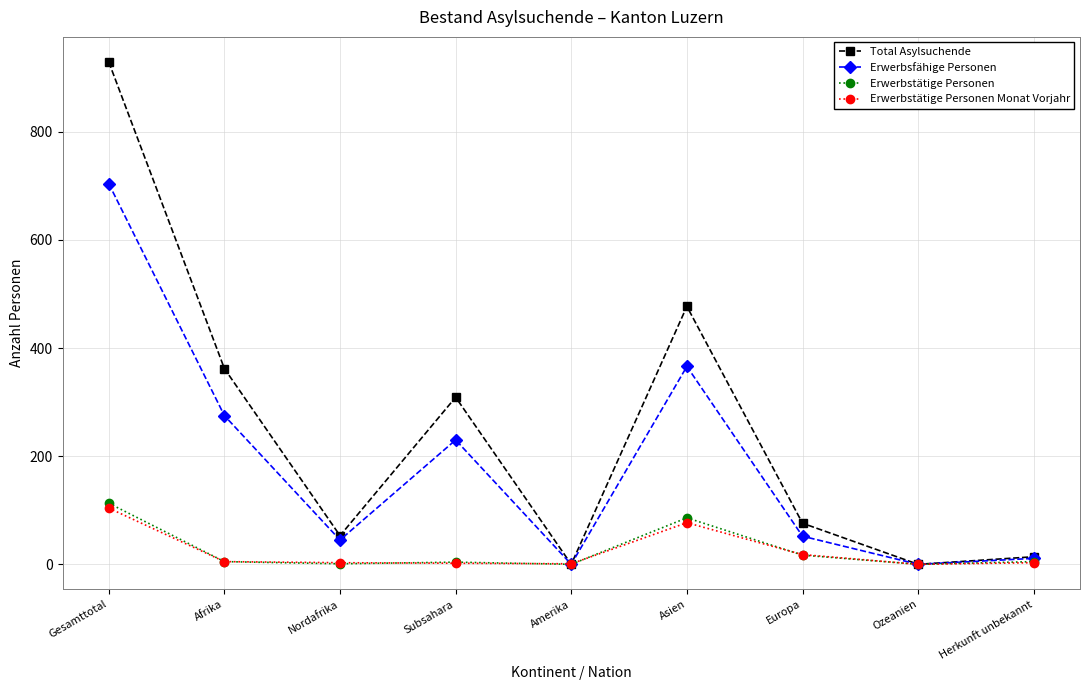

What is the greatest value displayed?

929